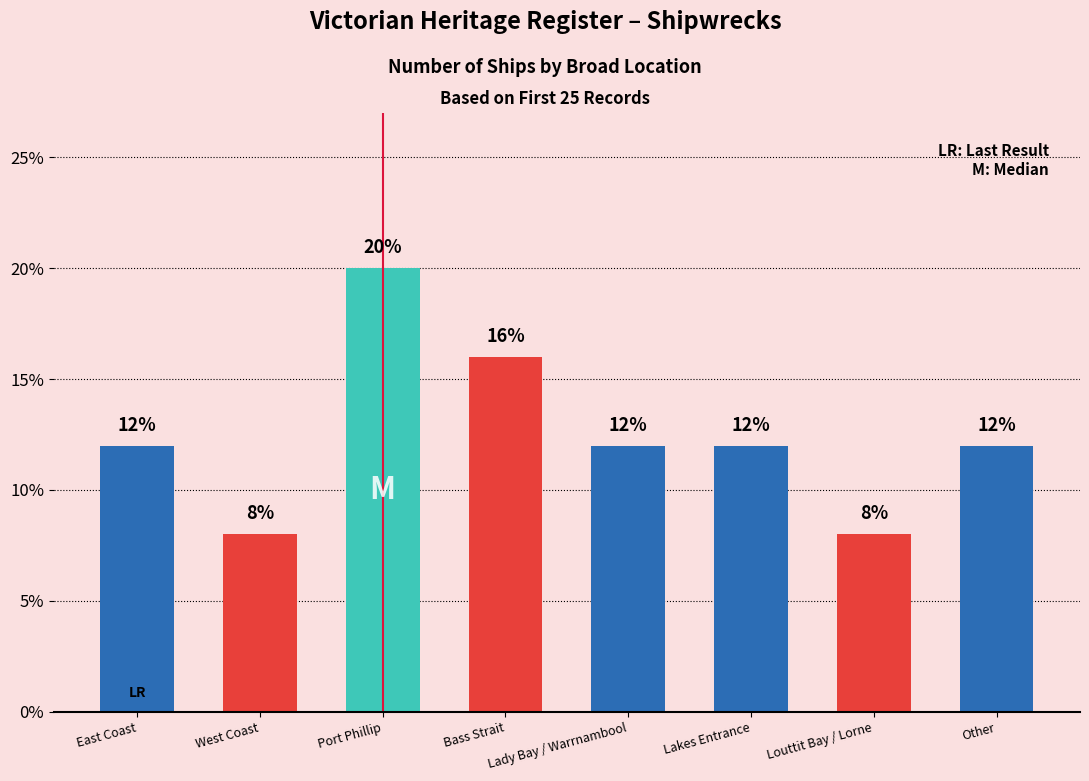

What is the value of the 8th bar from the left?

0.1